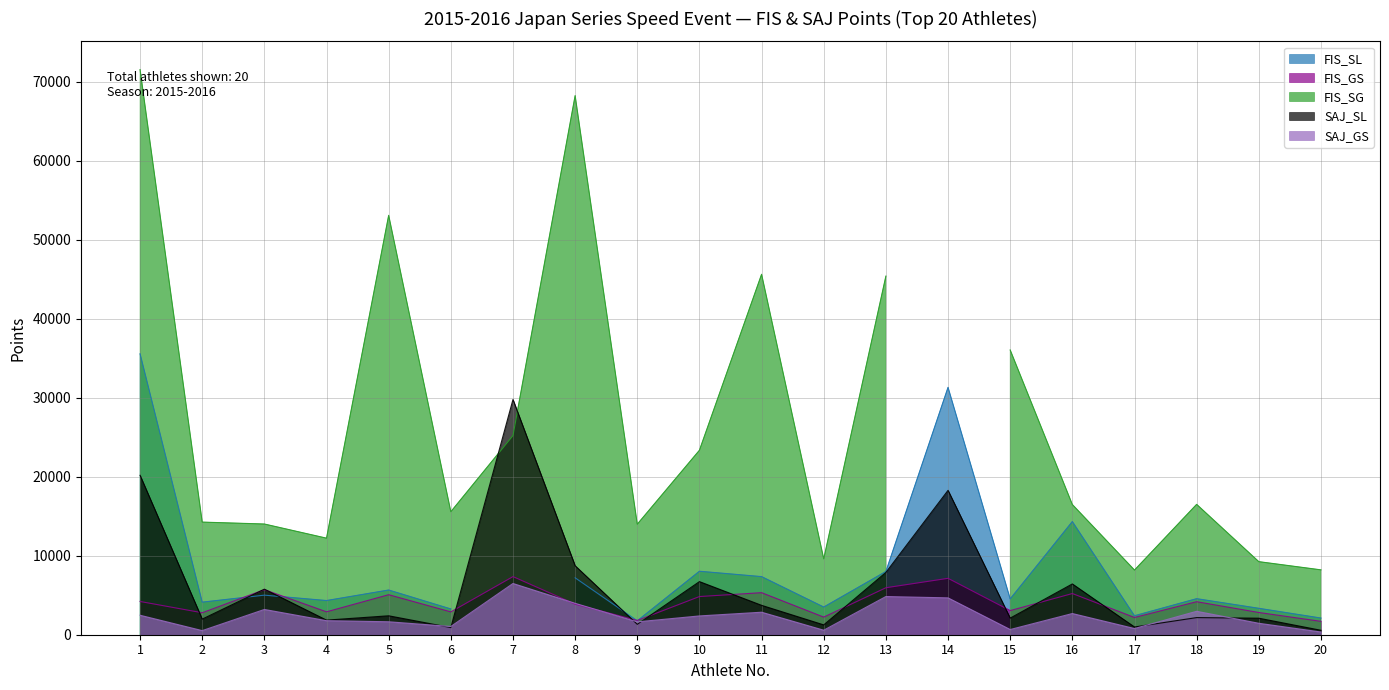

How many values in the SAJ_SL series exceed 2396?

9